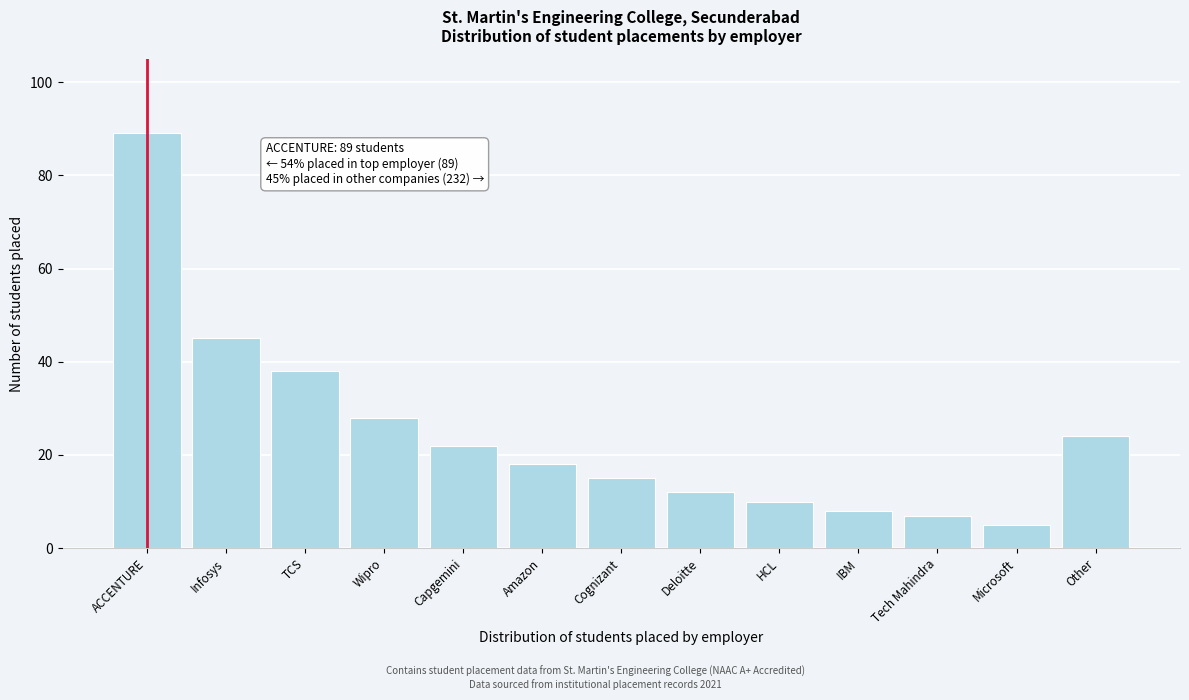

Reading left to right, extract all data points from this chart.

ACCENTURE=89	Infosys=45	TCS=38	Wipro=28	Capgemini=22	Amazon=18	Cognizant=15	Deloitte=12	HCL=10	IBM=8	Tech Mahindra=7	Microsoft=5	Other=24